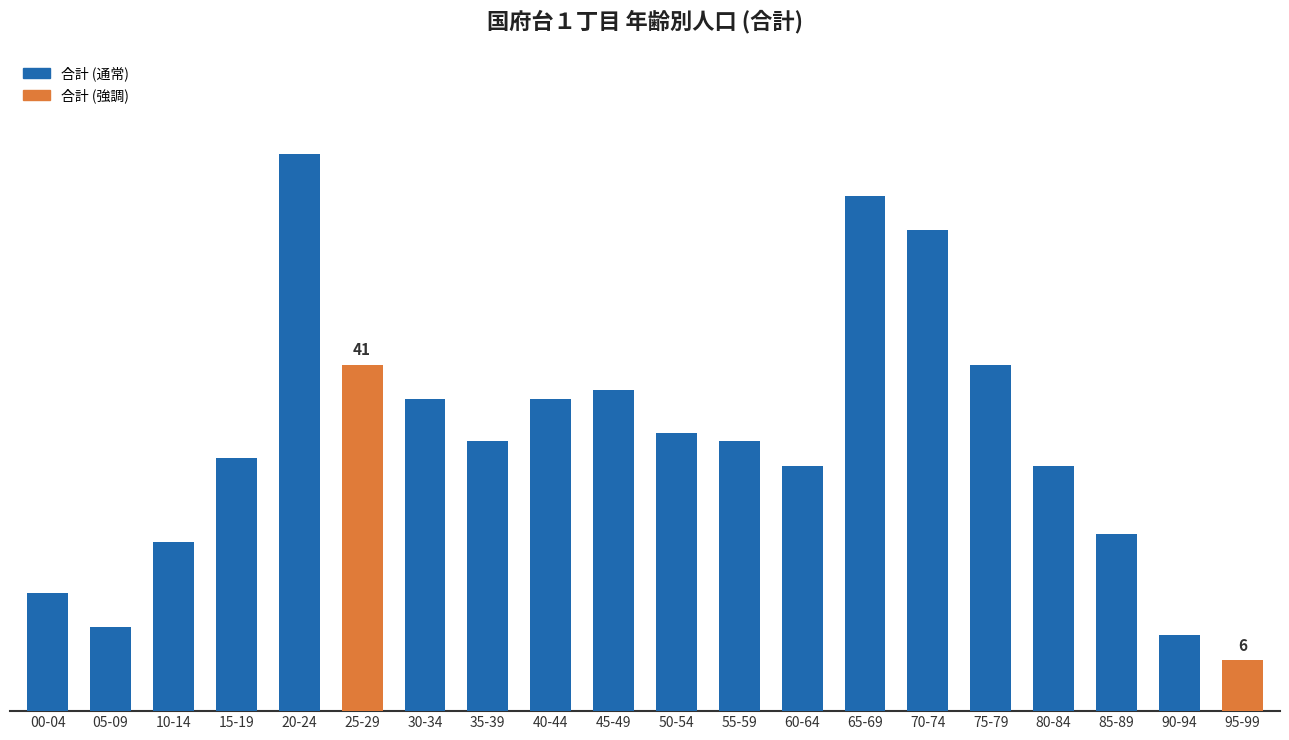

The chart shows a value of 30 at 15-19. True or false?

True